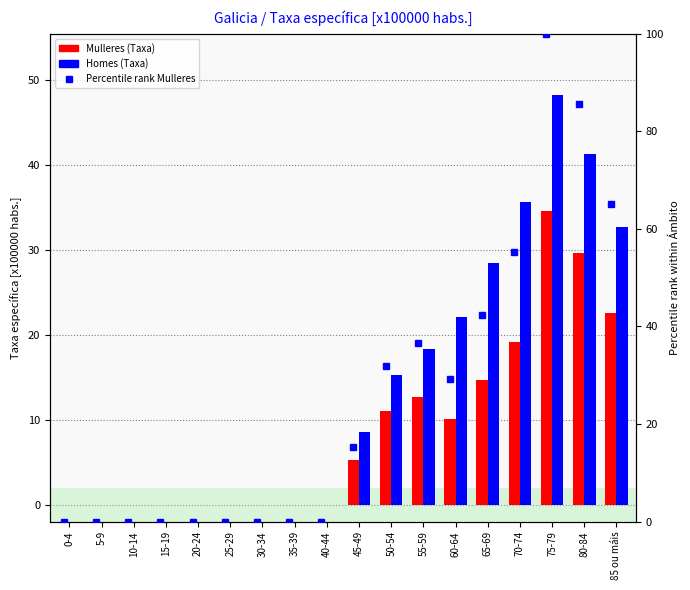

Is the value of Mulleres at 45-49 greater than the value of Homes at 0-4?

Yes